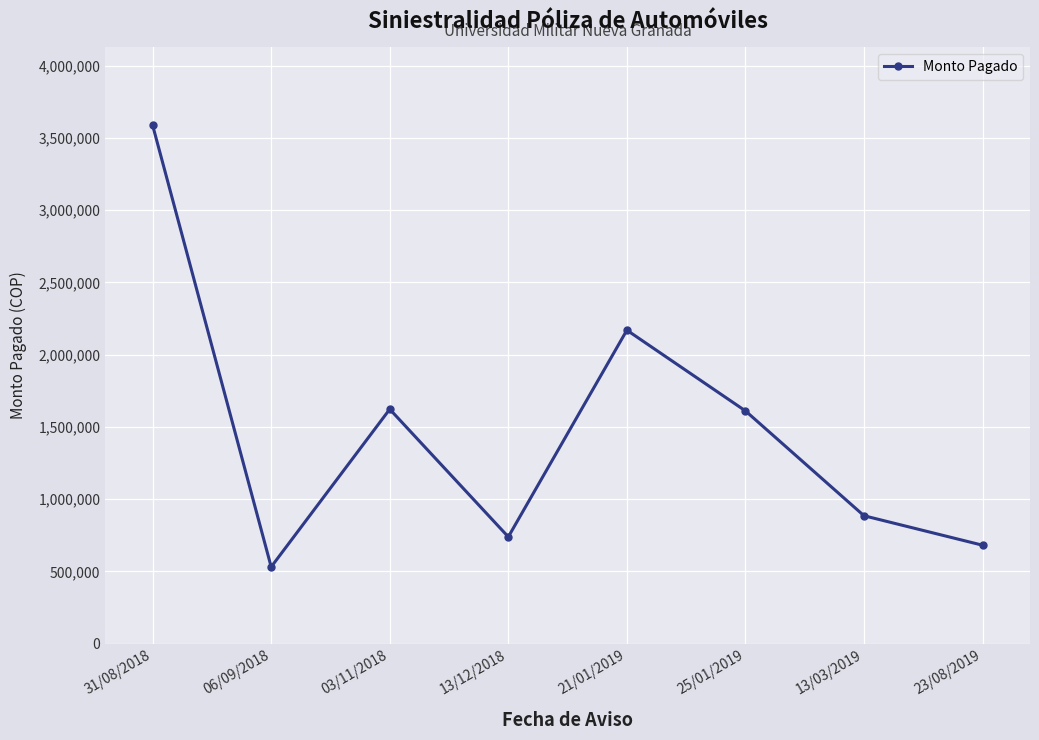

What is the difference between the maximum and minimum values?

3056802